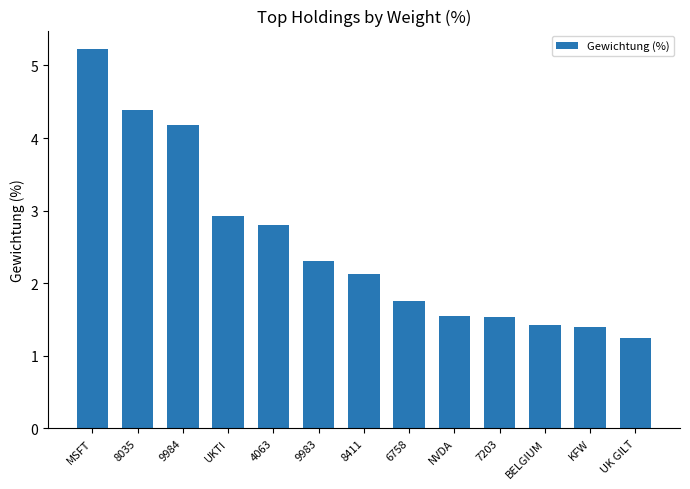

The chart shows a value of 2.9 at UKTI. True or false?

True